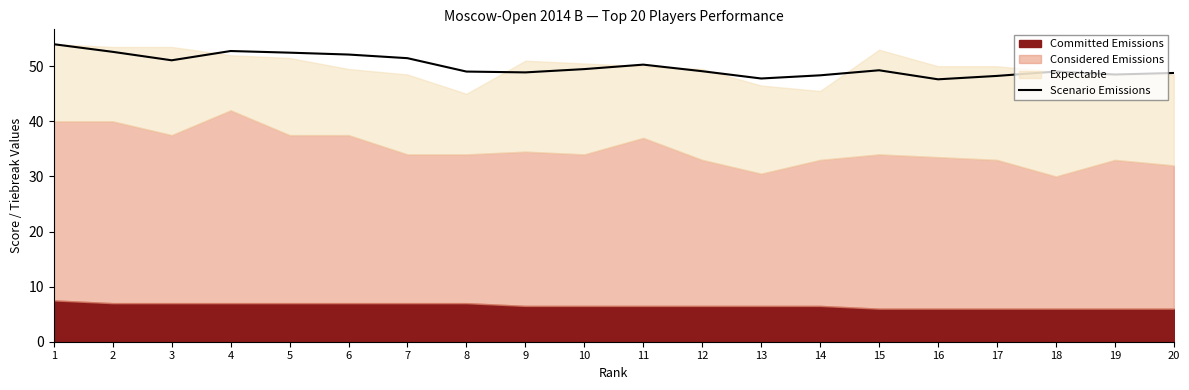

How many categories are shown in the chart?

20